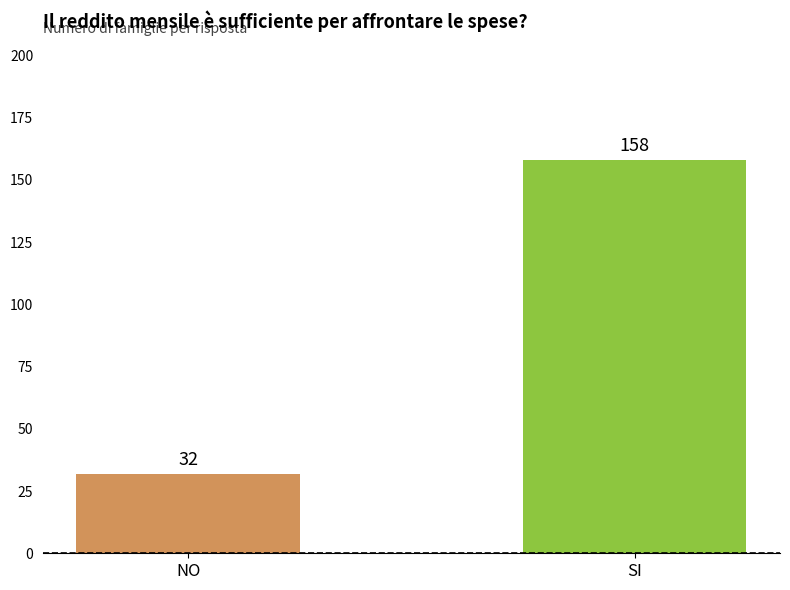

What is the label of the 2nd bar from the left?

SI